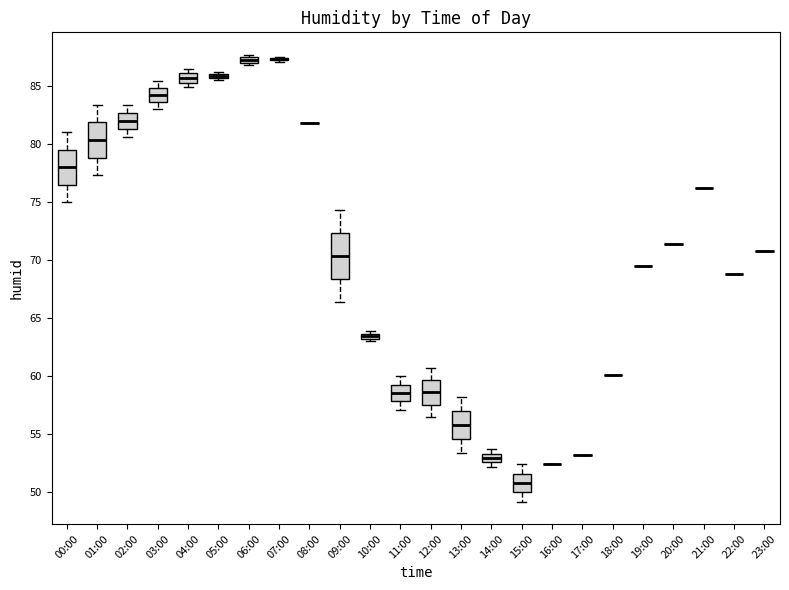

Where is the lower edge of the box for 00:00 on the y-axis? The values are not printed on the chart, so give them approximately, as read against the axis.

76.5